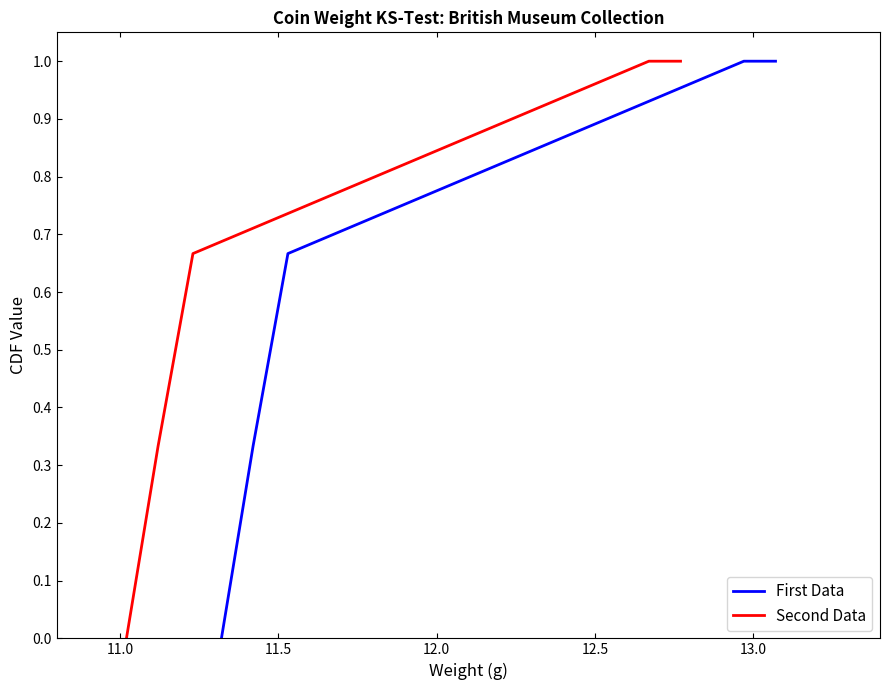

True or false: First Data has more than 0 points higher than both neighbors.

False